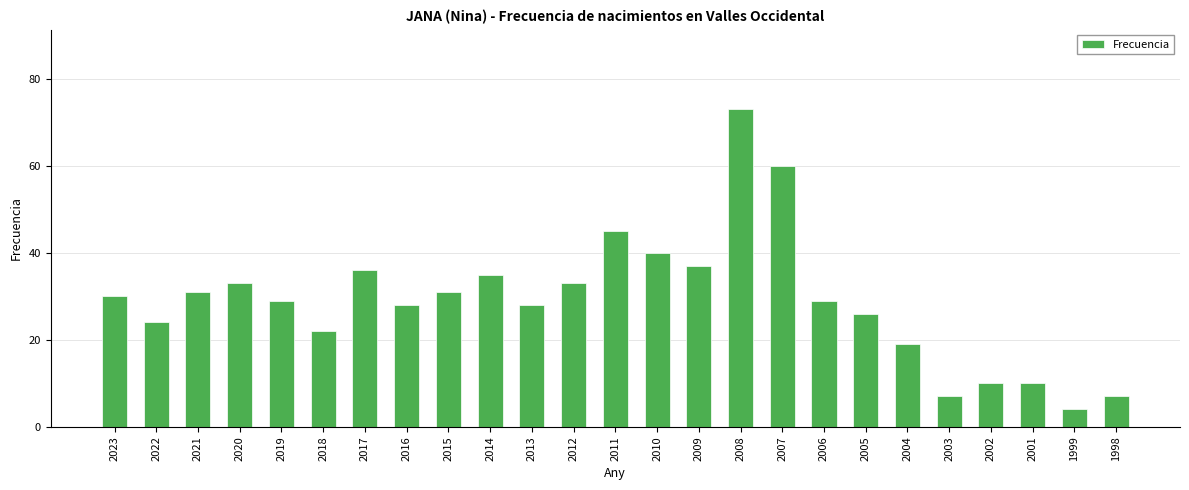

True or false: the data shows 3 at 2001.

False